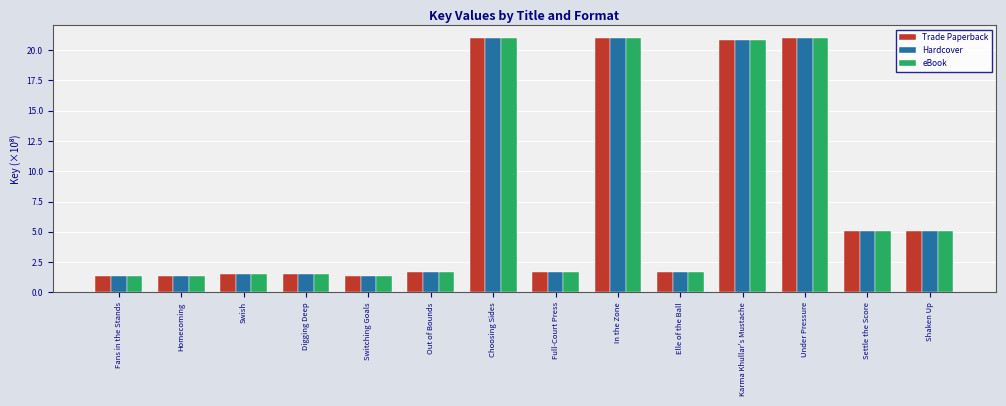

The value of eBook at Karma Khullar's Mustache is 20.8. True or false?

True